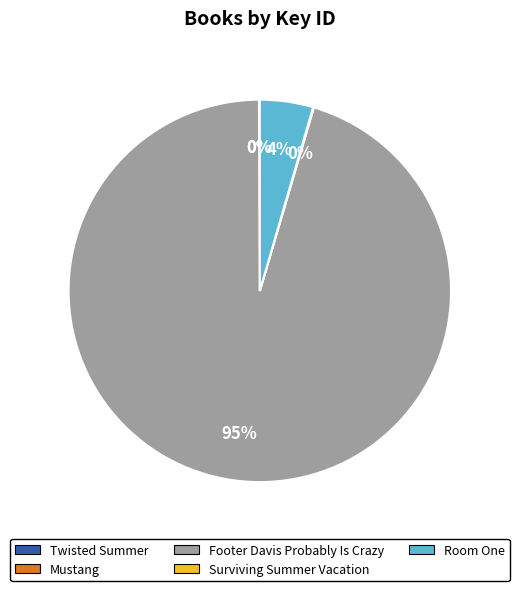

Combined, do Room One and Footer Davis Probably Is Crazy account for over 50%?

Yes